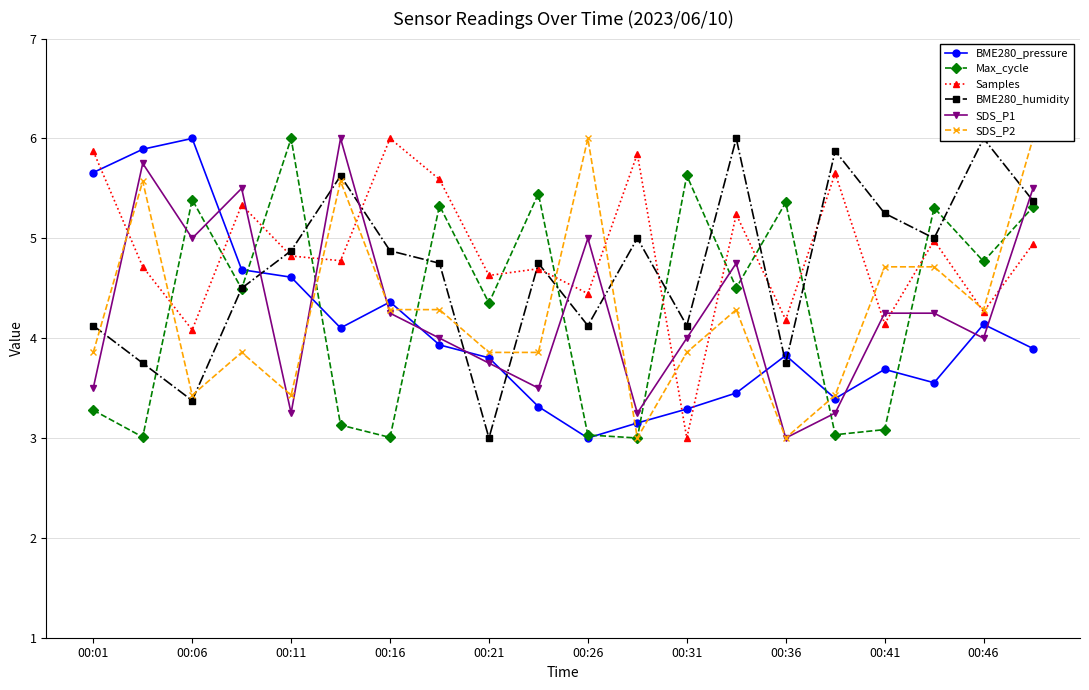

How many interior local valleys does the Samples series have?

8